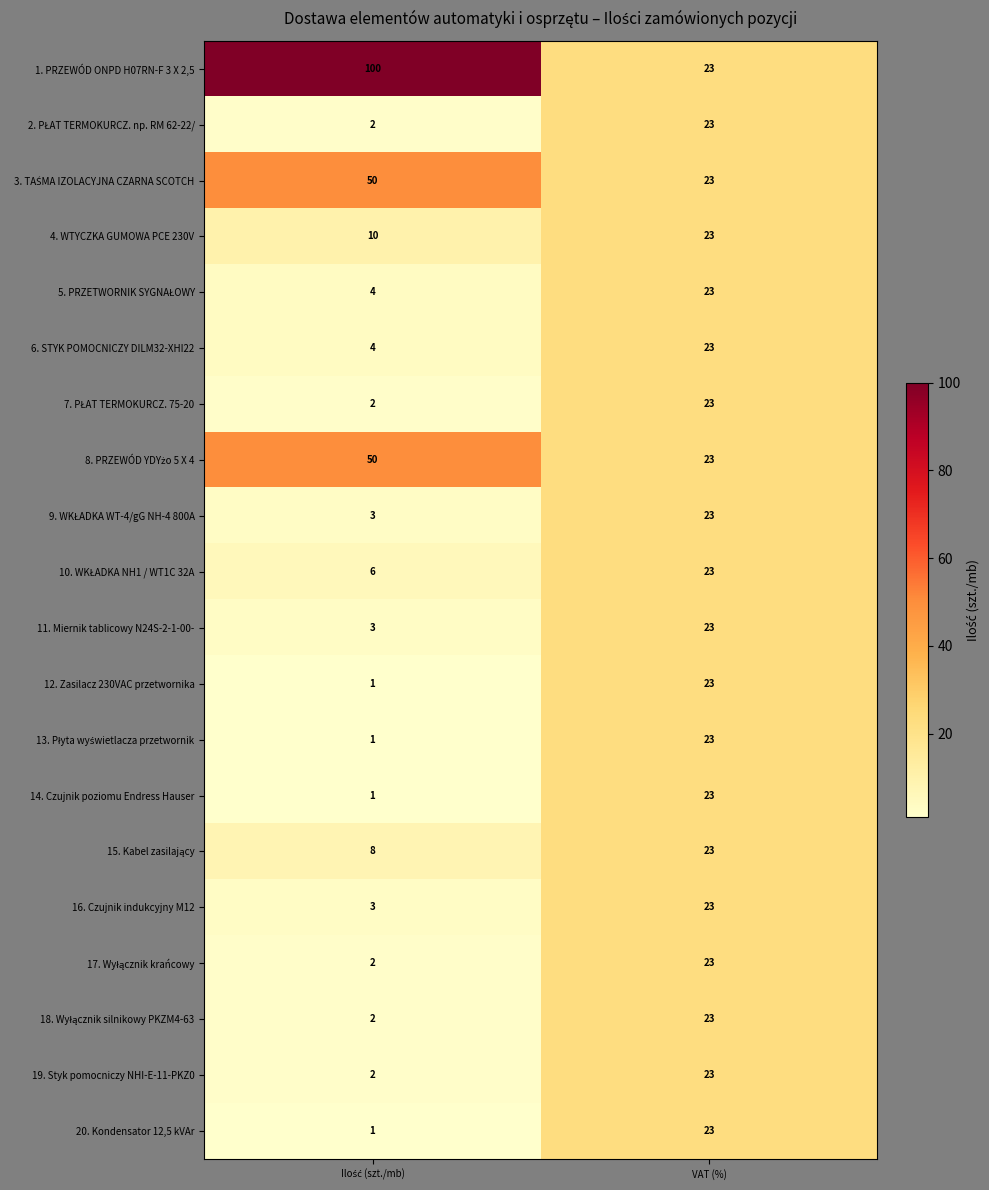

At which label does 14. Czujnik poziomu Endress Hauser reach its peak?

VAT (%)